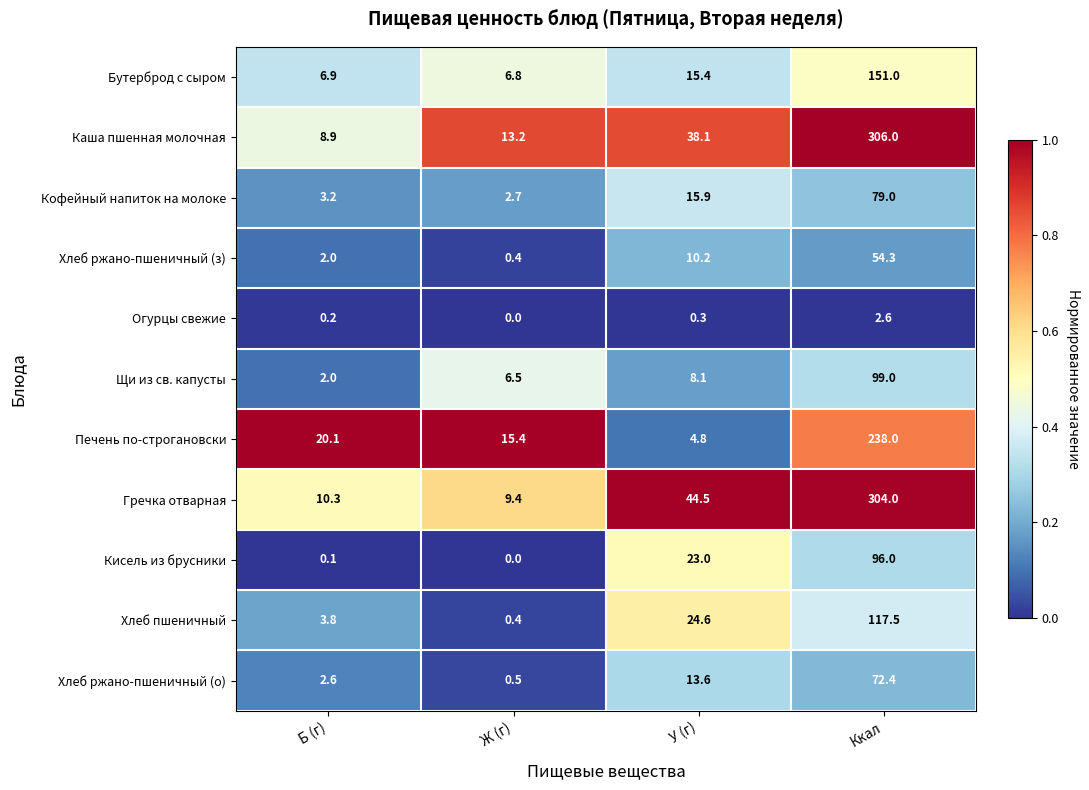

Which series has the largest total across all categories?

Гречка отварная